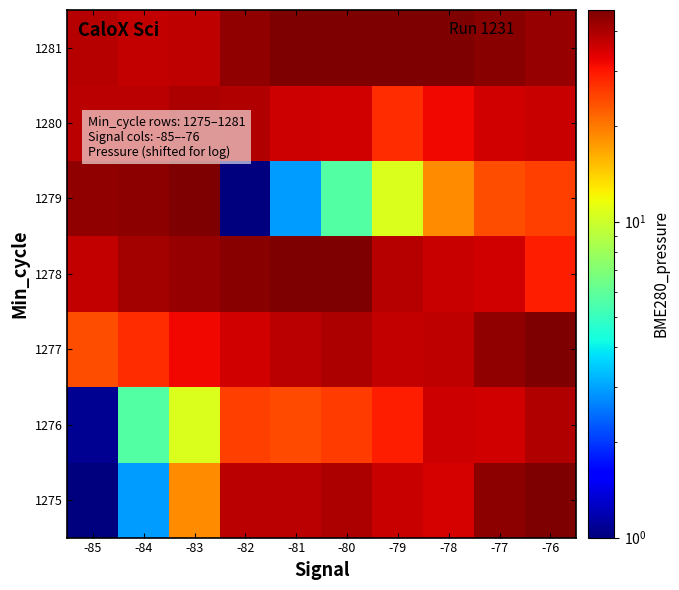

At how many categories does at least one series exceed 36?

10